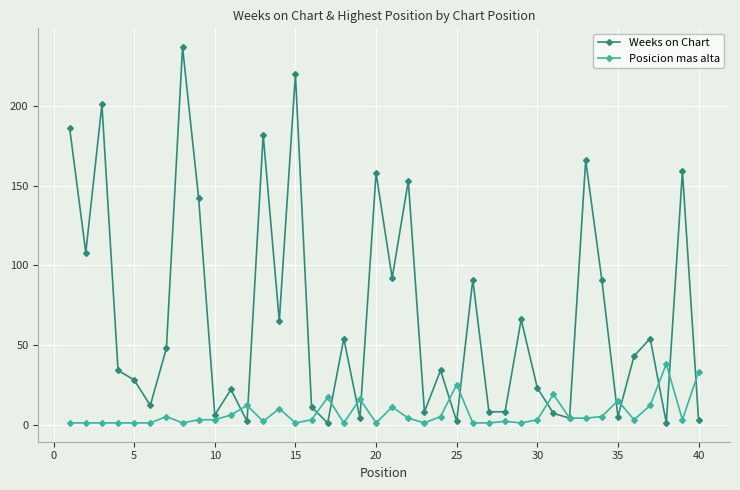

What are all the series names shown in the legend?

Weeks on Chart, Posicion mas alta